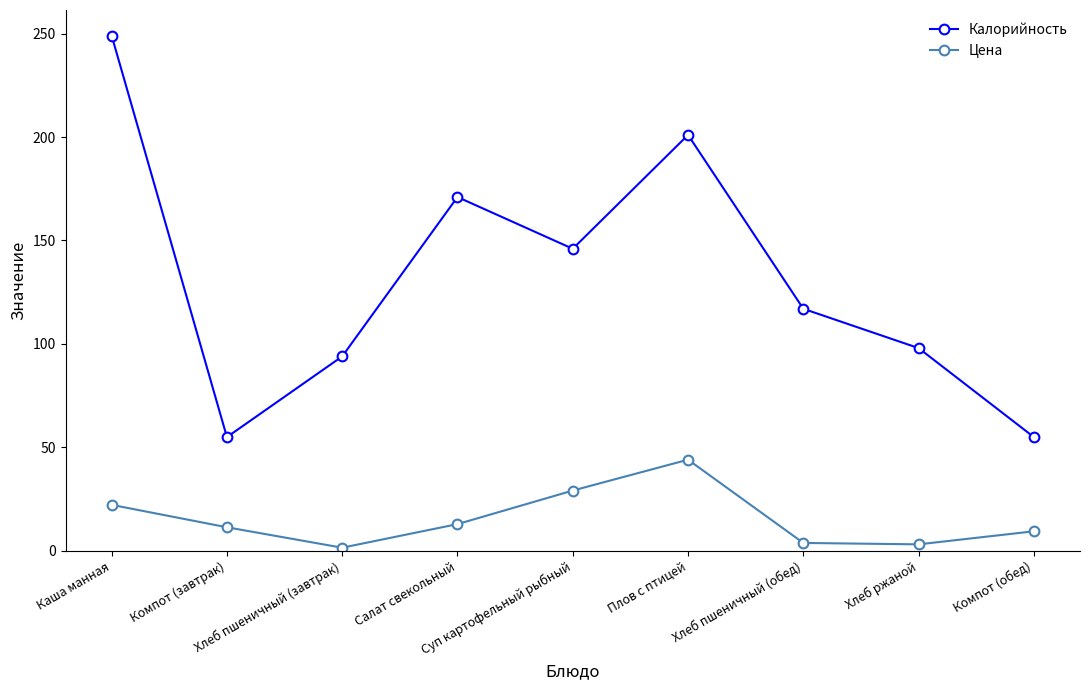

How many data points in Калорийность are less than 117?

4